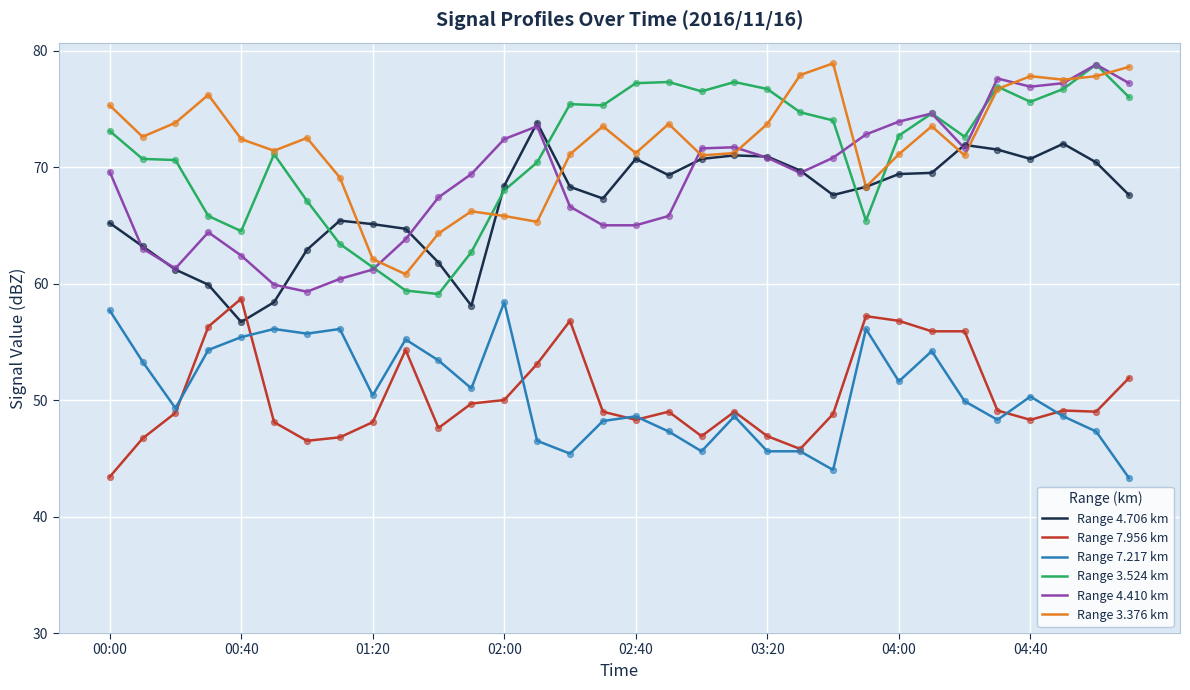

What are all the series names shown in the legend?

Range 4.706 km, Range 7.956 km, Range 7.217 km, Range 3.524 km, Range 4.410 km, Range 3.376 km